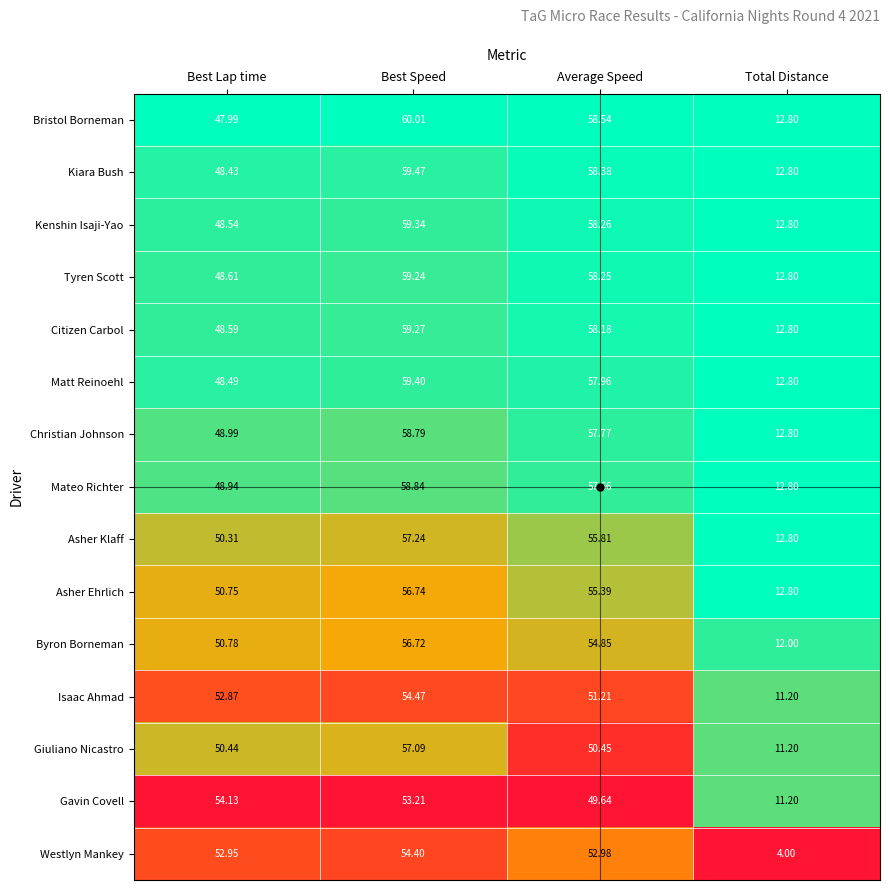

At Average Speed, list the series in order from largest to smallest.

Bristol Borneman, Kiara Bush, Kenshin Isaji-Yao, Tyren Scott, Citizen Carbol, Matt Reinoehl, Christian Johnson, Mateo Richter, Asher Klaff, Asher Ehrlich, Byron Borneman, Westlyn Mankey, Isaac Ahmad, Giuliano Nicastro, Gavin Covell